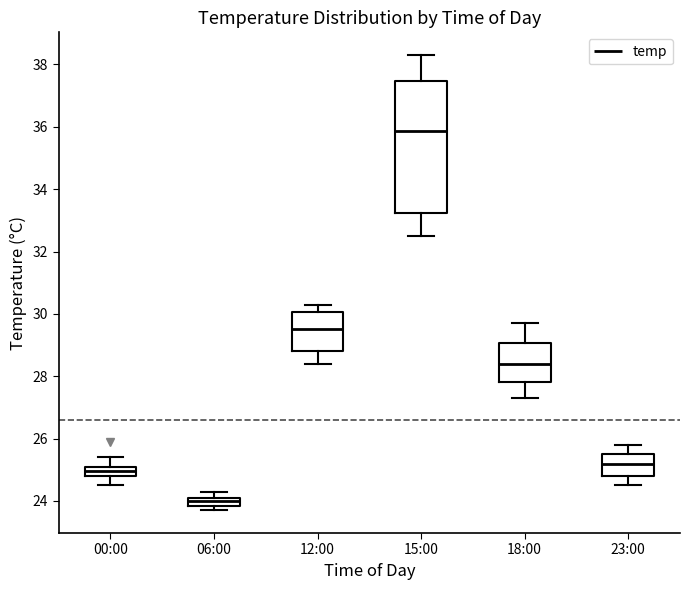

Comparing the boxes themselves (not the whiskers), which one is the tallest?

15:00